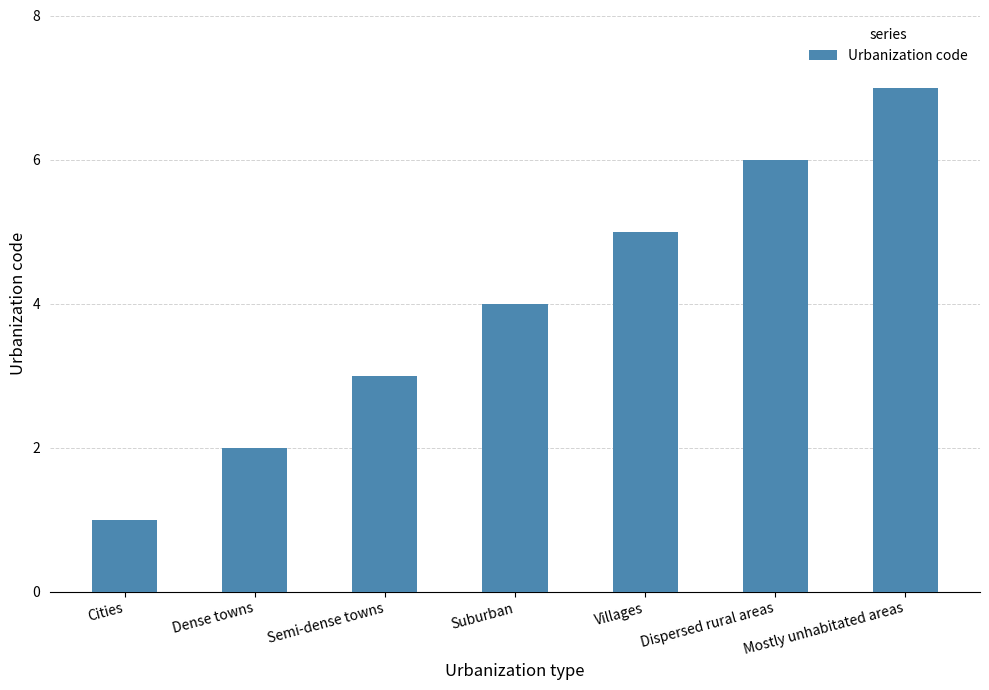

List the labels in order of value, smallest first.

Cities, Dense towns, Semi-dense towns, Suburban, Villages, Dispersed rural areas, Mostly unhabitated areas